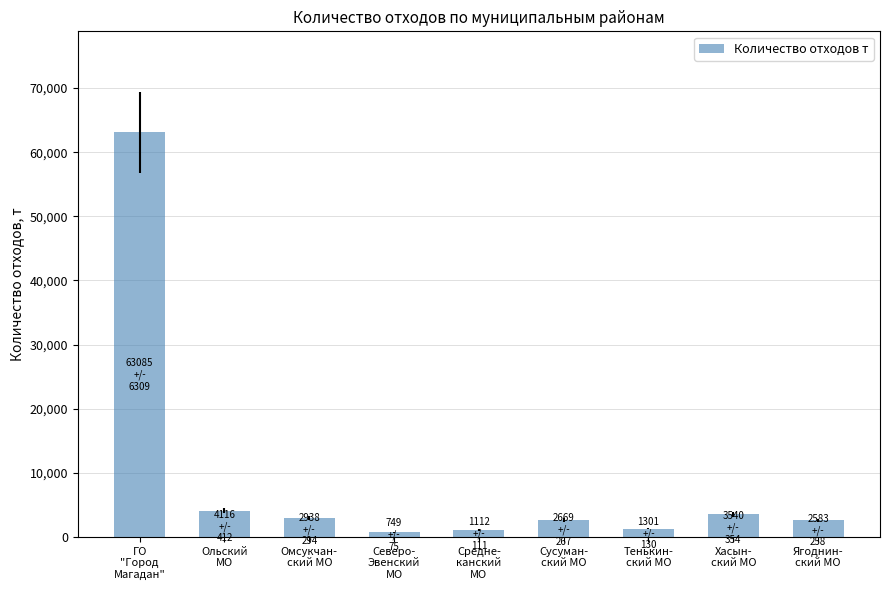

What is the average value?

9121.5